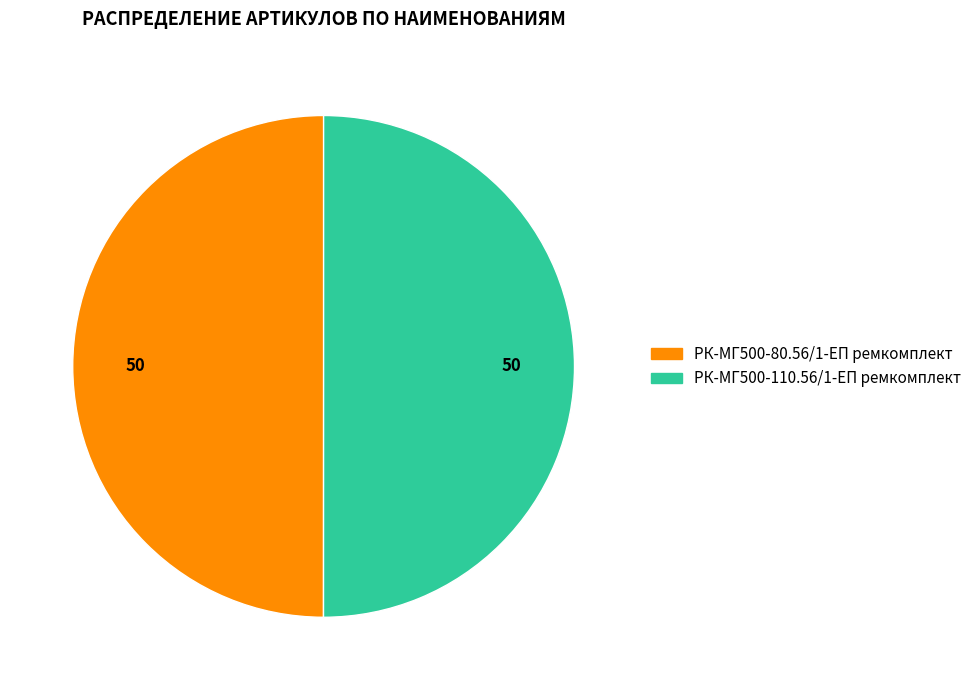

Approximately how many times larger is the value at РК-МГ500-80.56/1-ЕП ремкомплект compared to РК-МГ500-110.56/1-ЕП ремкомплект?

1.0